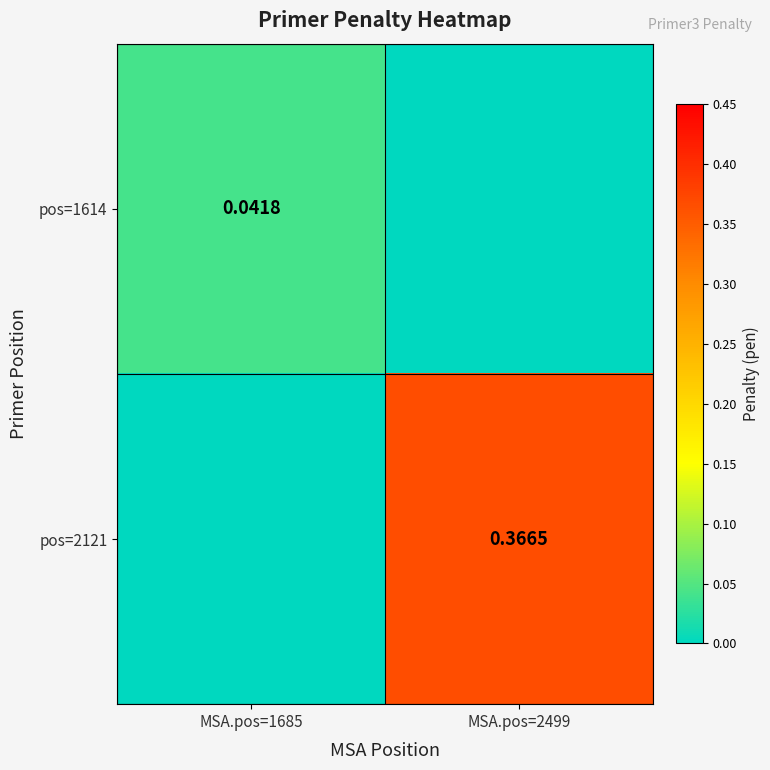

Is the value of pos=2121 at MSA.pos=2499 greater than the value of pos=1614 at MSA.pos=1685?

Yes